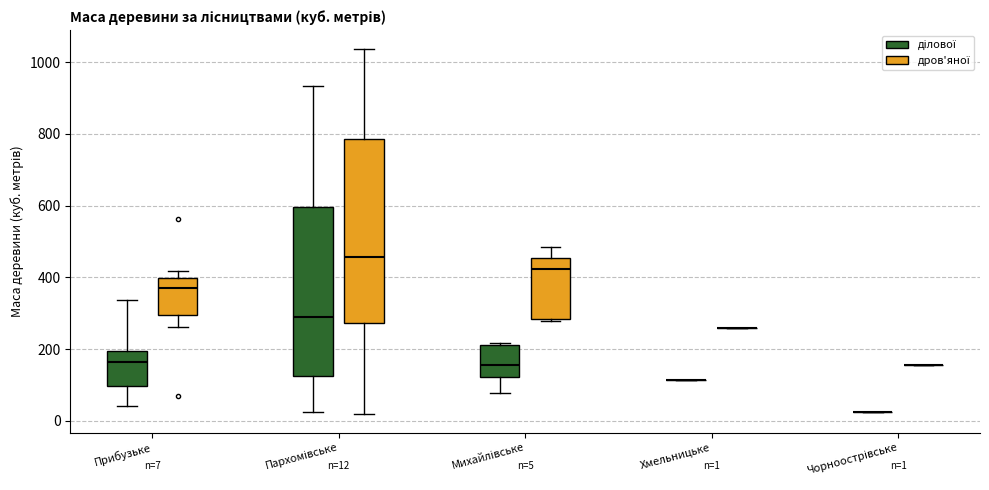

Comparing the boxes themselves (not the whiskers), which one is the tallest?

Пархомівське (дров'яної)